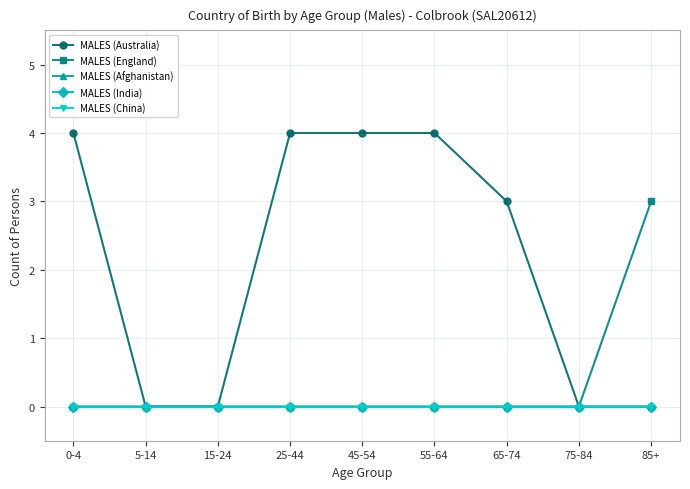

The MALES (Afghanistan) series shows 0 at 15-24. True or false?

True